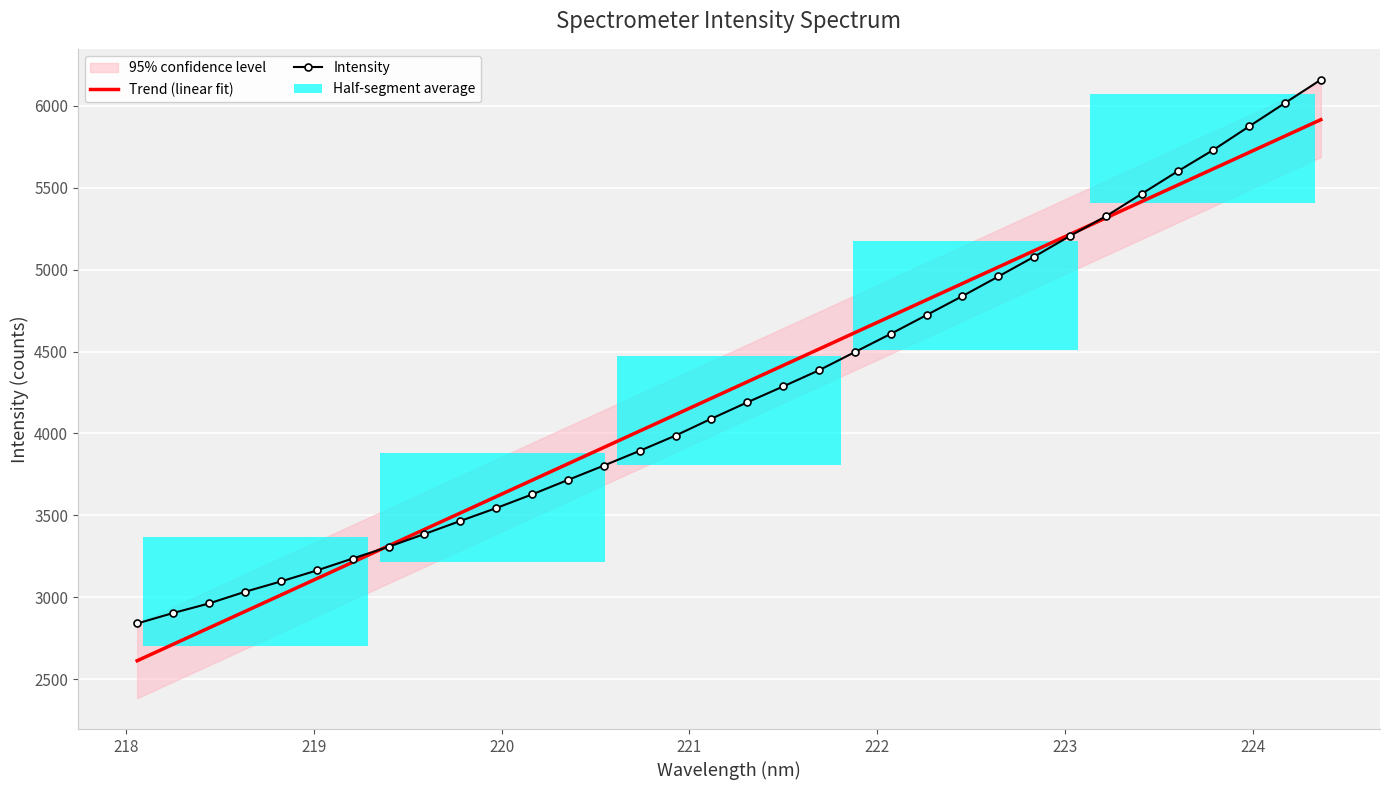

What is the minimum value shown in the chart?

2613.6